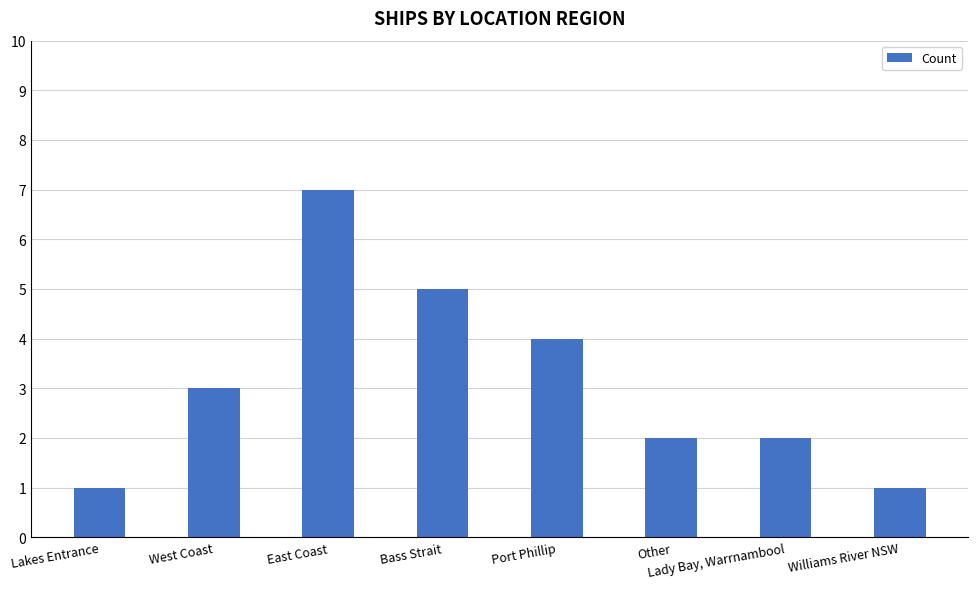

Count the values in the range 2 to 5.

5